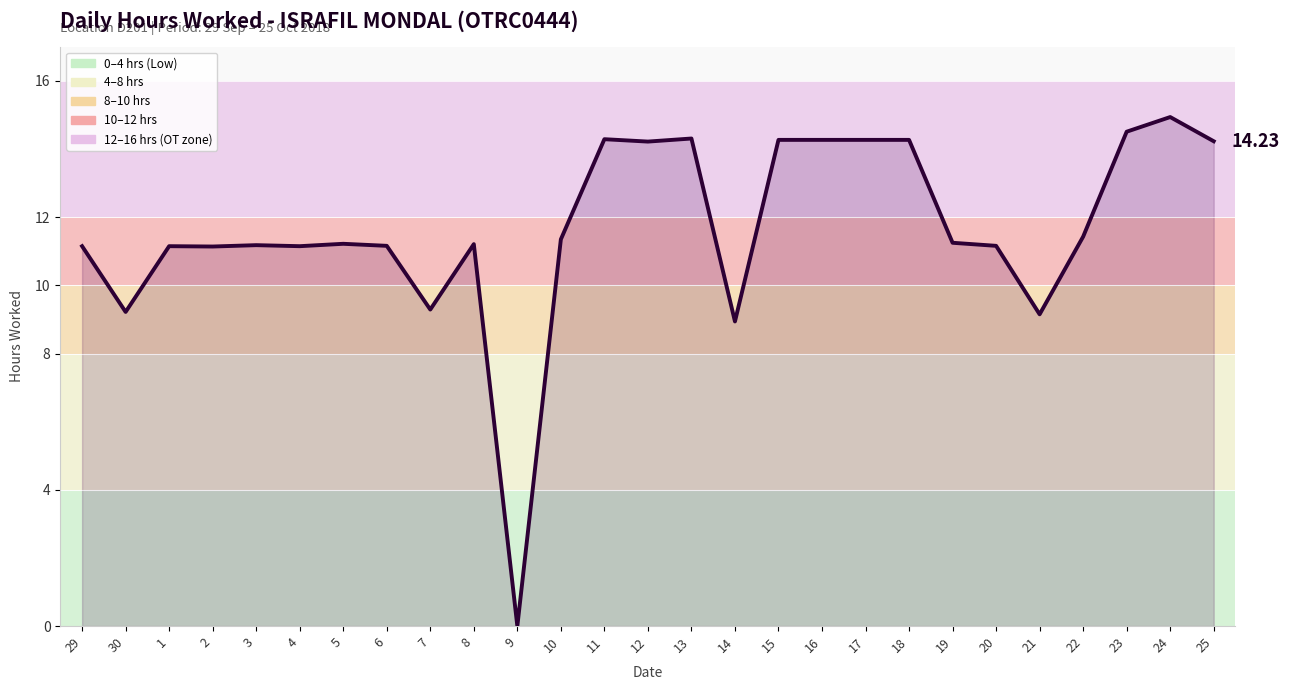

Which has a higher value, 3 or 16?

16